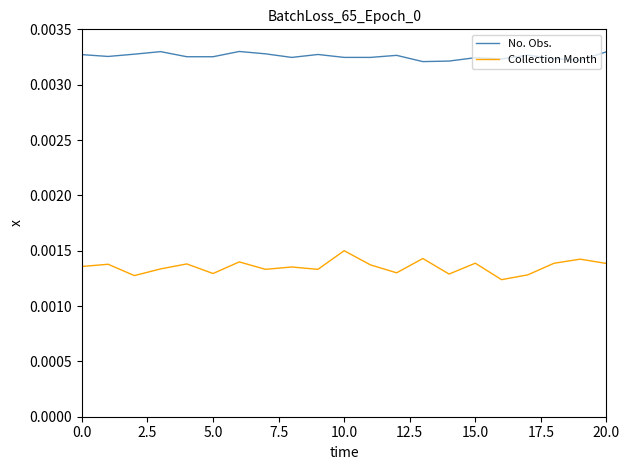

List the series in order of their peak value, lowest first.

Collection Month, No. Obs.